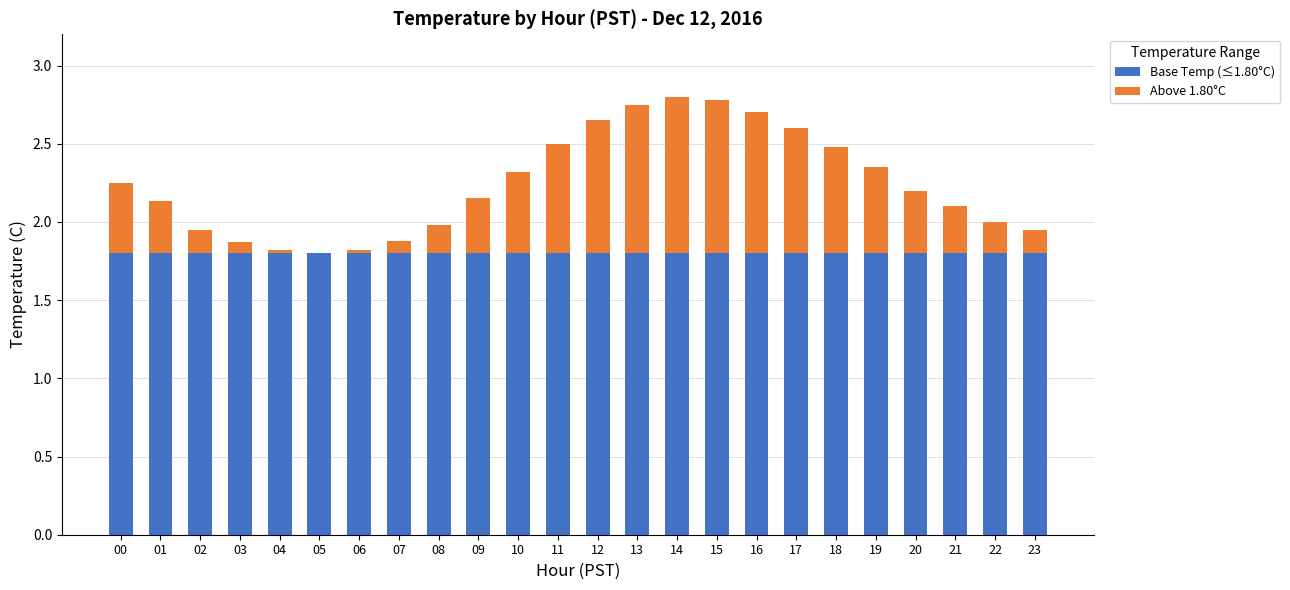

Are the bars horizontal?

No